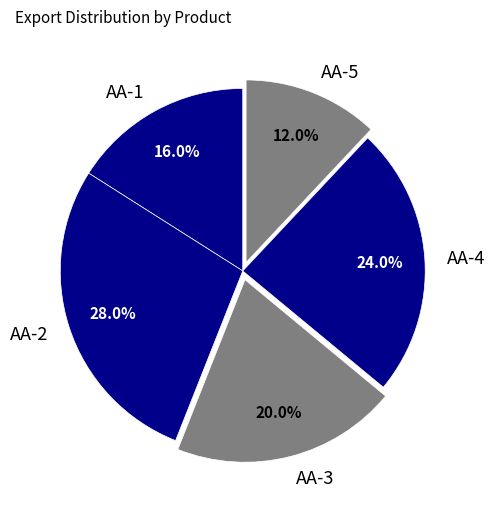

How much of the chart is everything except AA-3?

80.0%